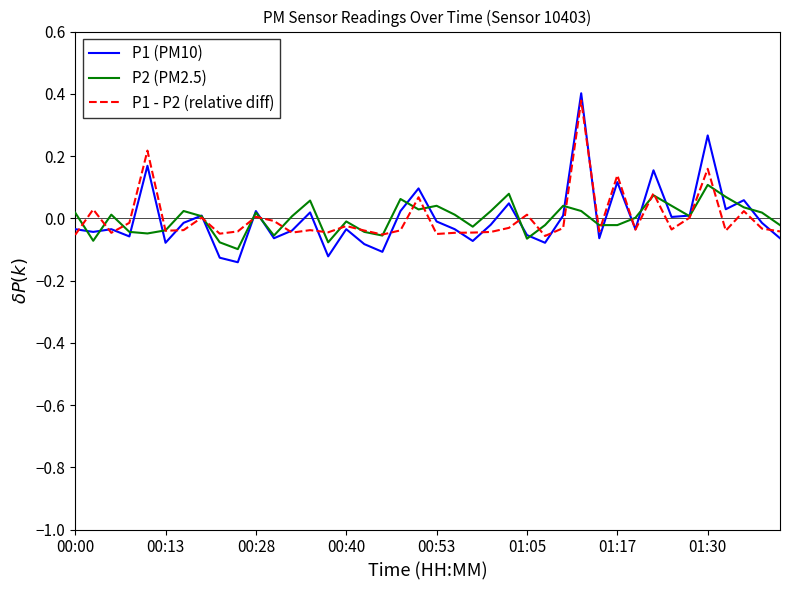

Which series has the widest spread of values?

P1 (PM10)